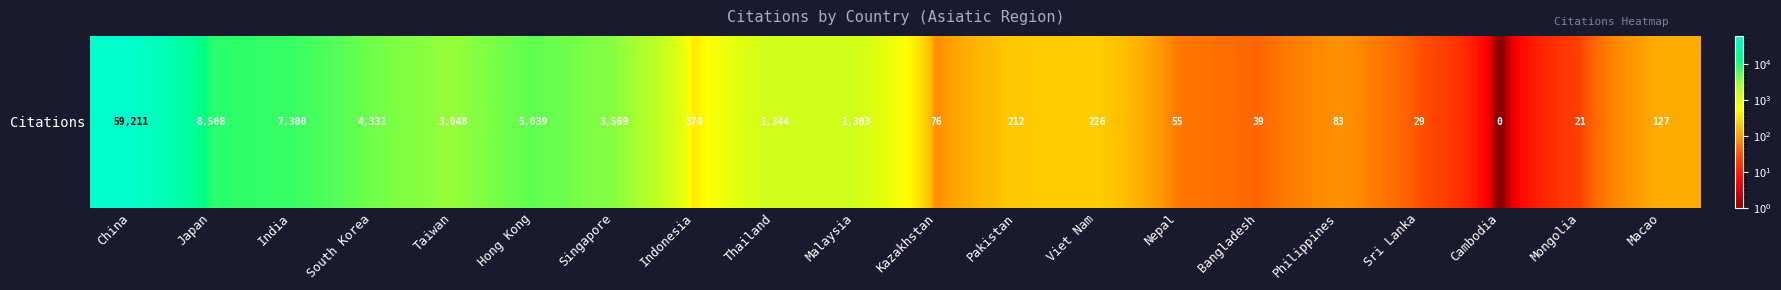

What is the sum of the values at Japan and Singapore?

12077